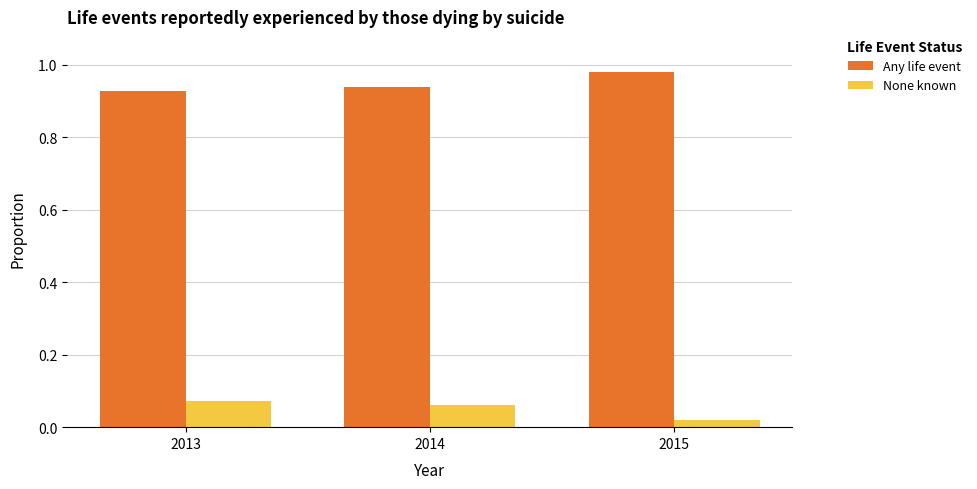

What is the sum of all Any life event values?

2.8